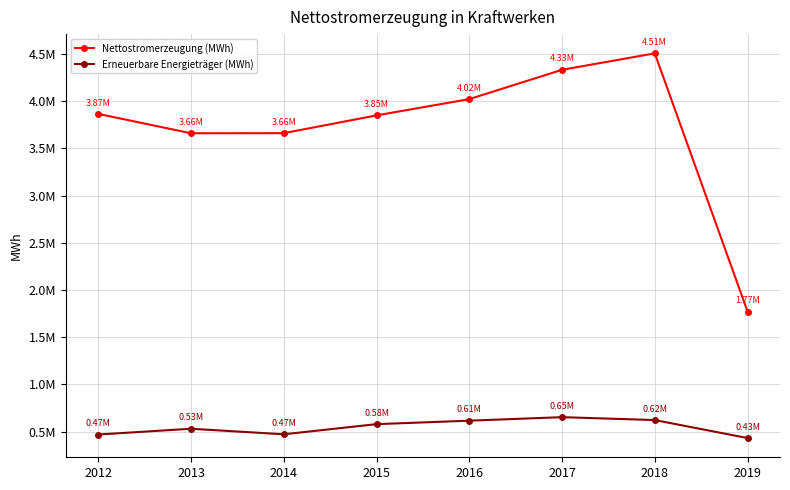

Which label corresponds to the largest value in the chart?

2018